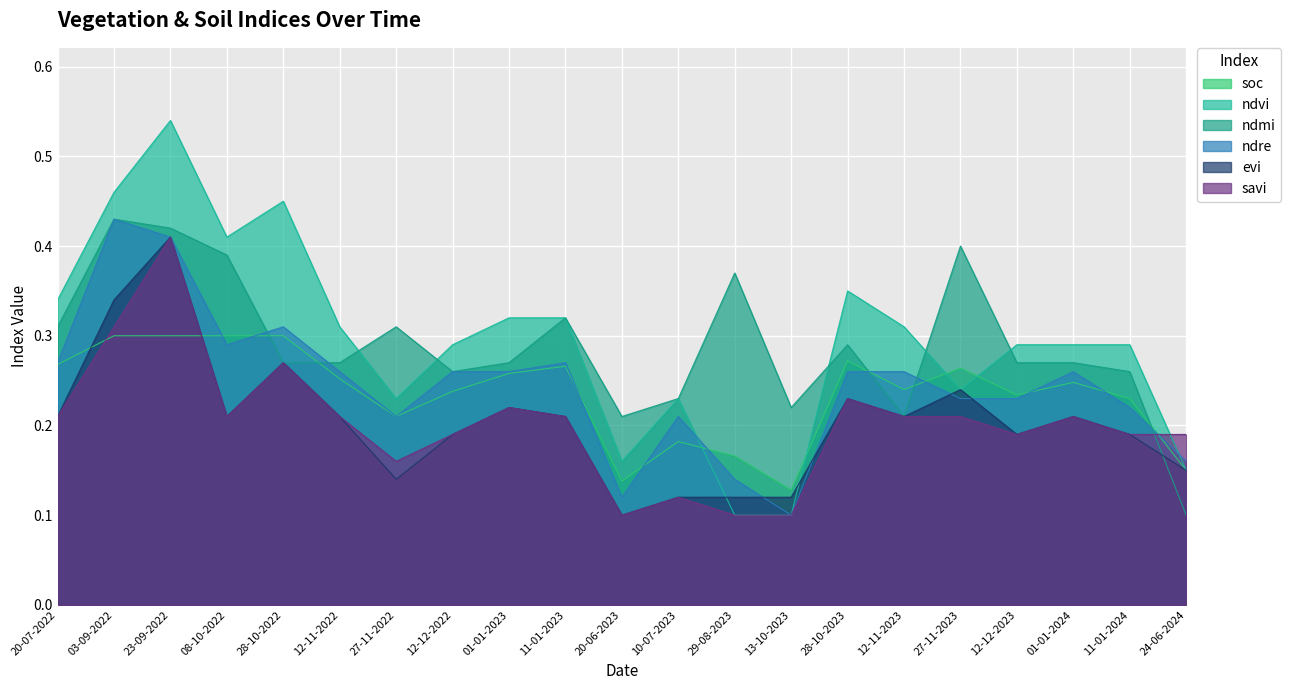

Which series has the largest total across all categories?

ndvi